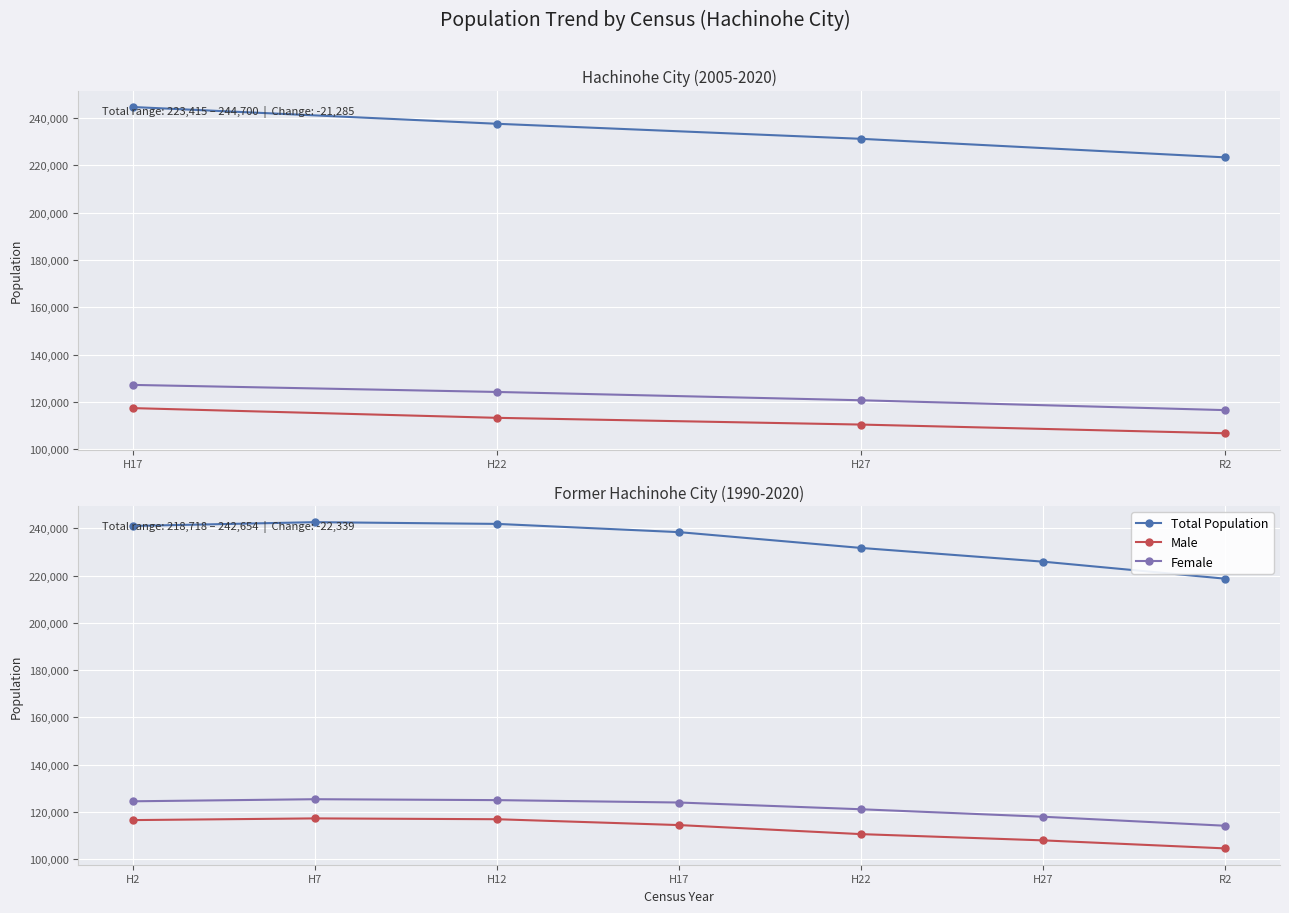

At which label does Female first exceed 123989?

H2